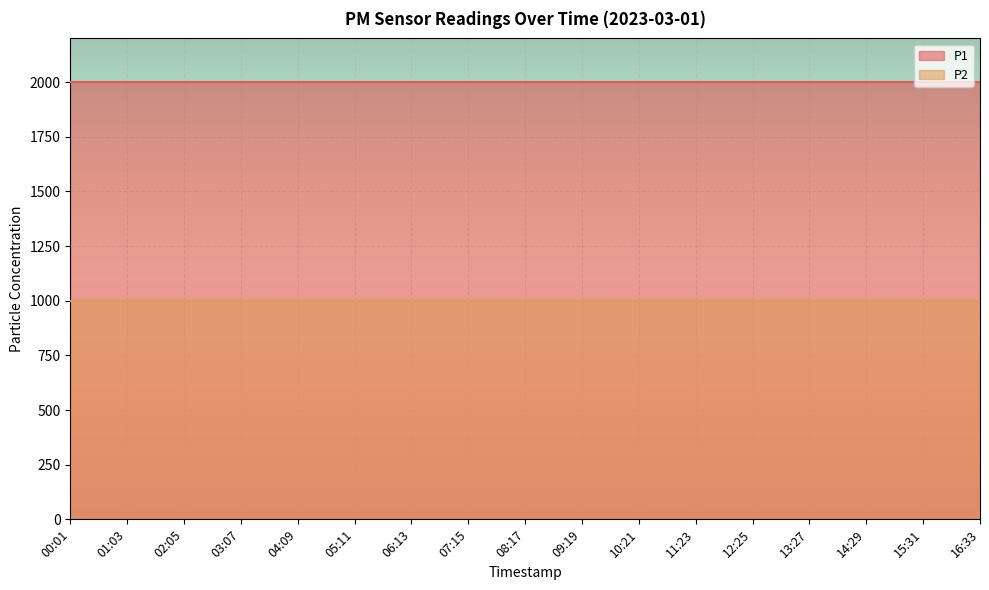

What is the value of the P2 point at the 13th from the left?

999.9